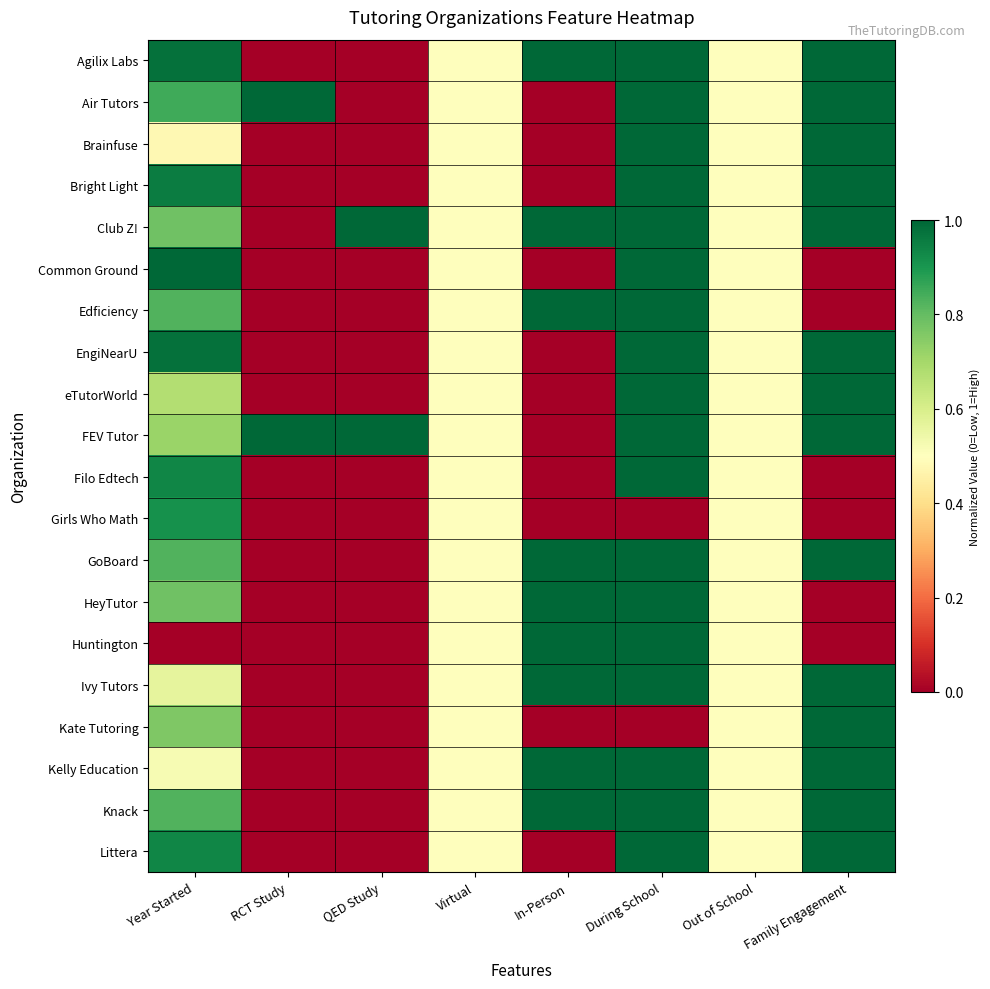

At which category does the chart reach its minimum across all series?

RCT Study